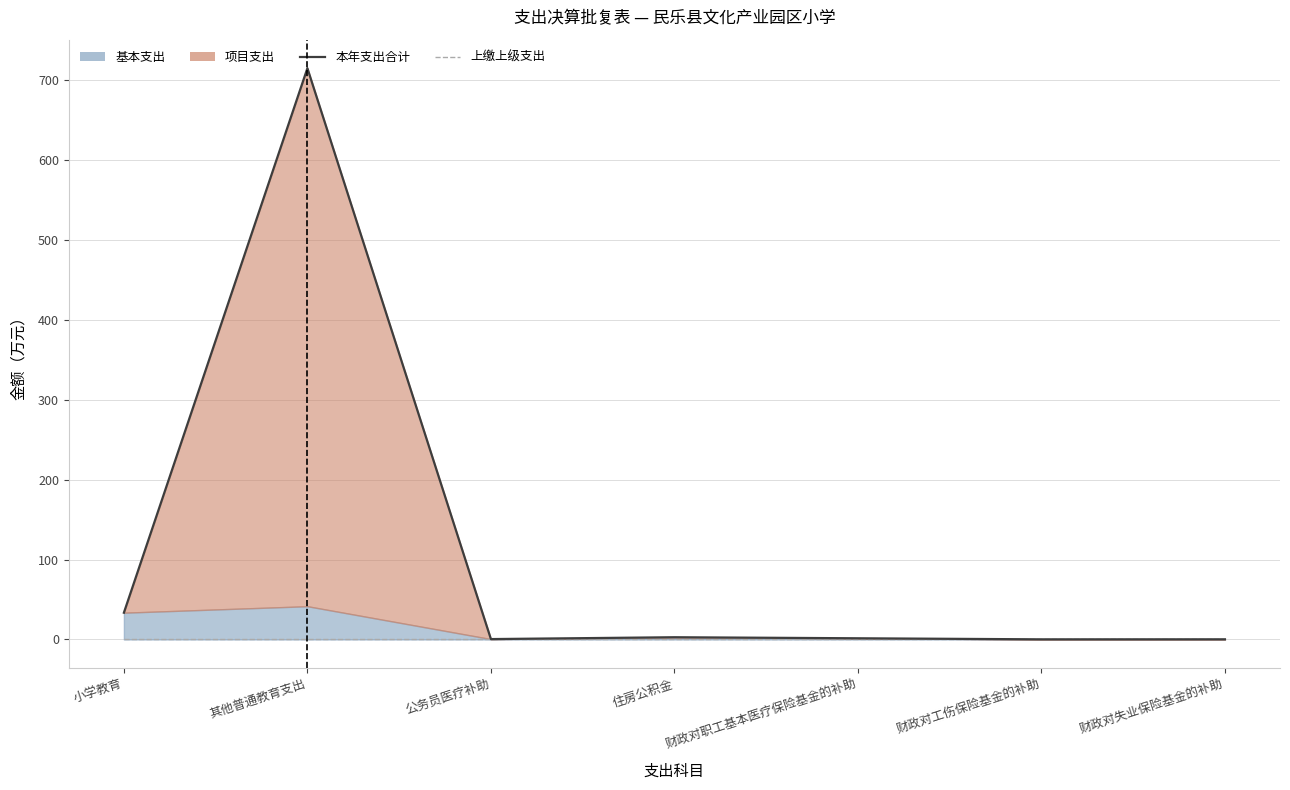

What is the total value across all series at 其他普通教育支出?

715.1